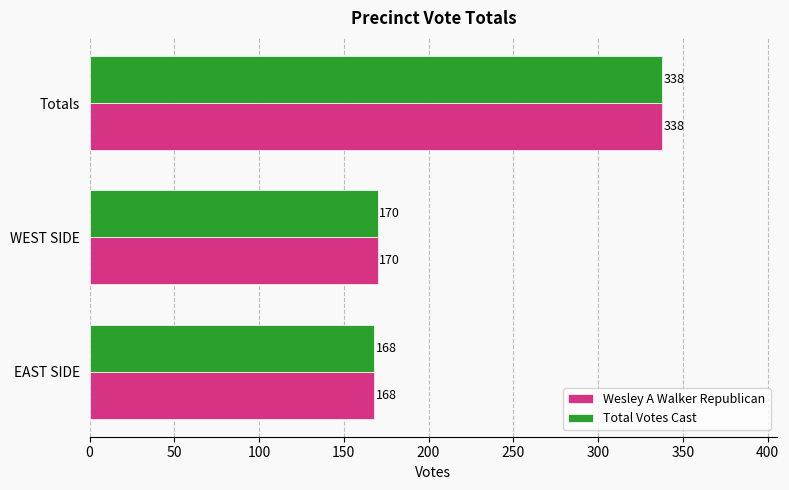

Where is Wesley A Walker Republican nearest to the value 253?

WEST SIDE